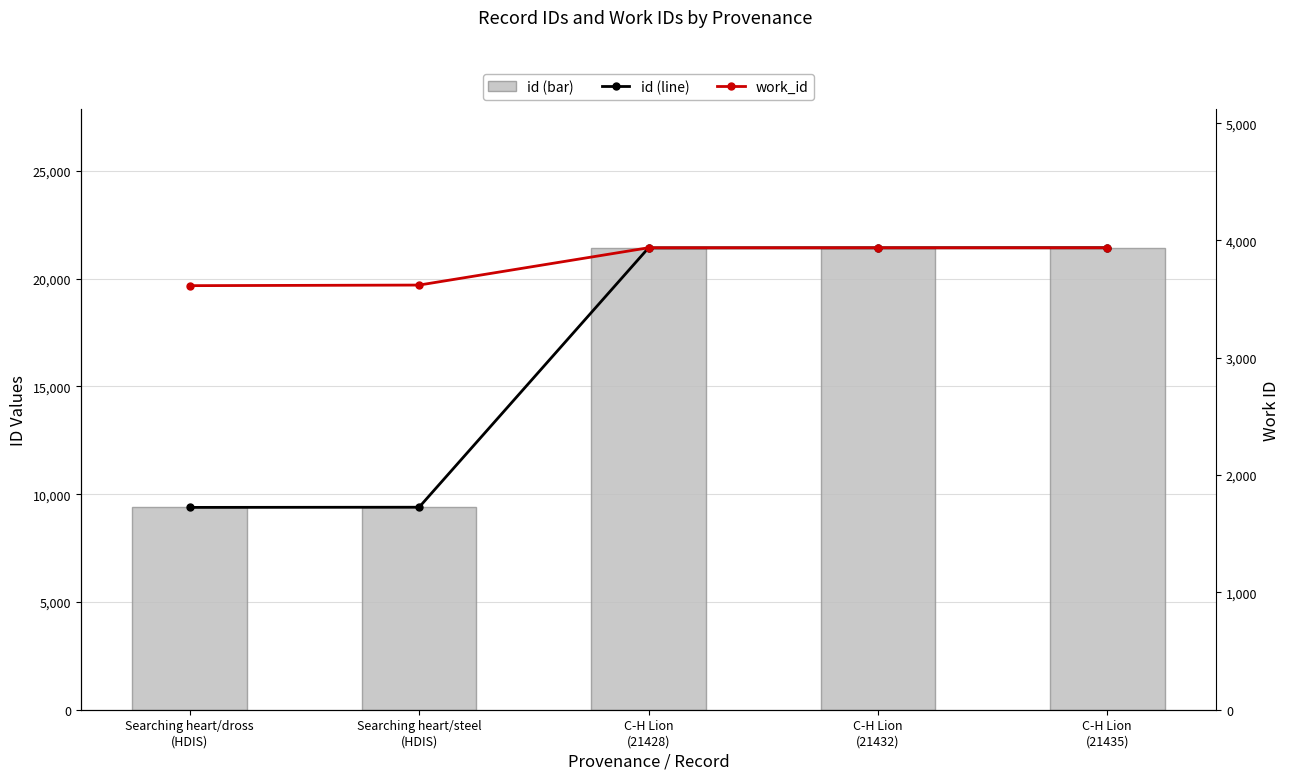

Read the work_id value at C-H Lion
(21435), to the nearest 10.

3940